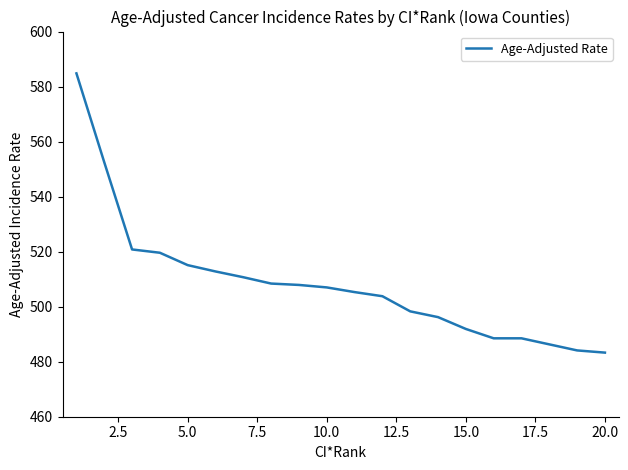

What is the difference between the maximum and minimum values?

101.5